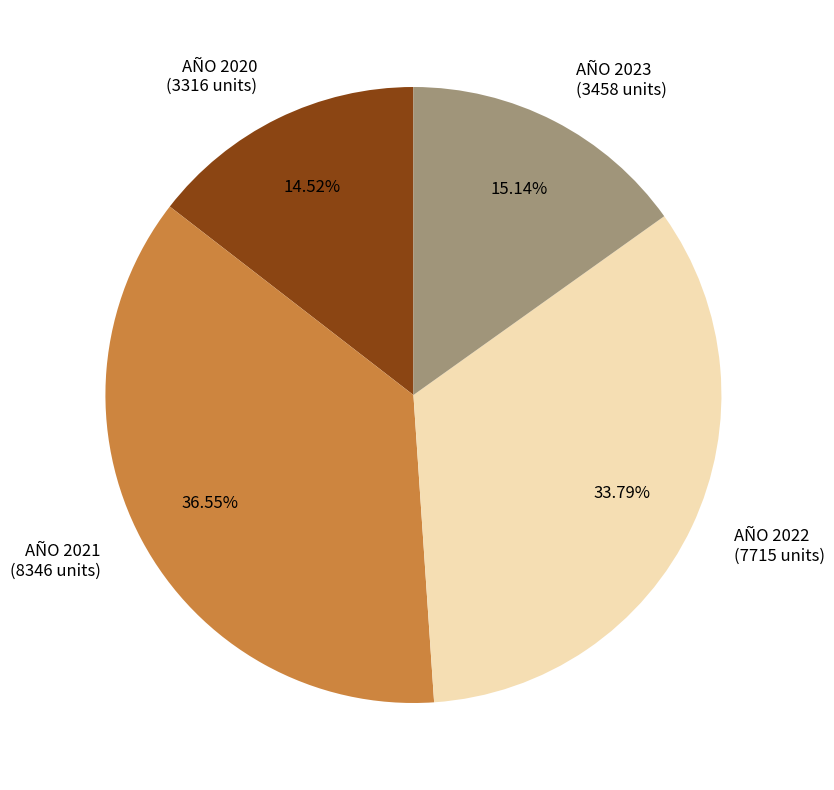

The AÑO 2022 slice represents 20% of the pie. True or false?

False